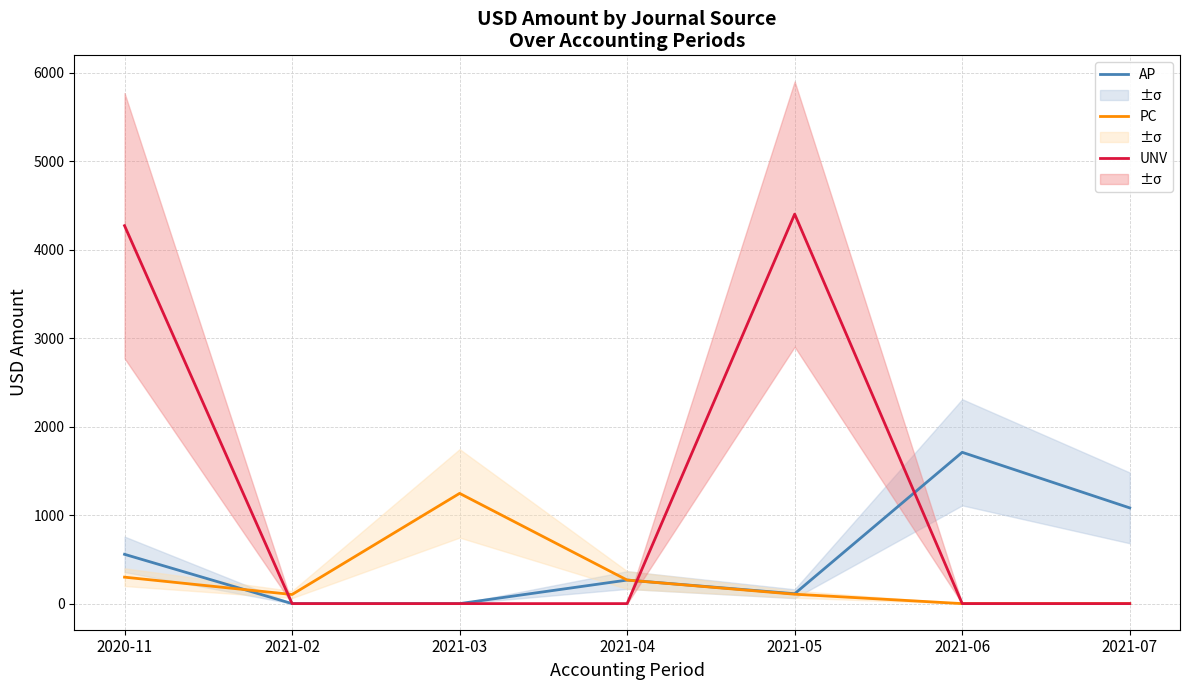

True or false: PC has a value of 0.0 at 2021-07.

True